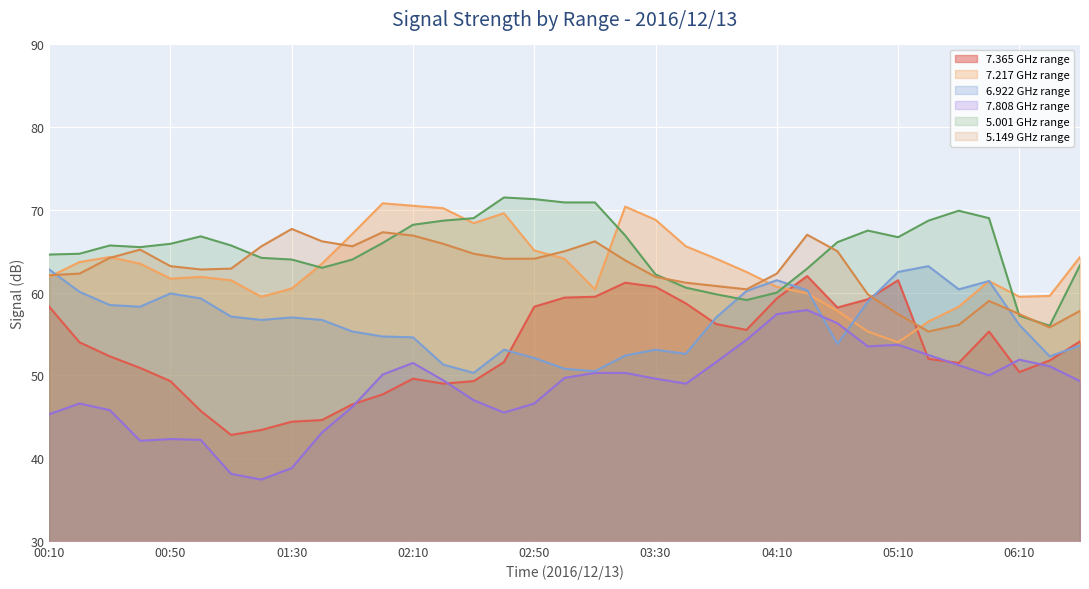

What is the difference between the highest and lowest values at 2016/12/13 05:00?

8.6